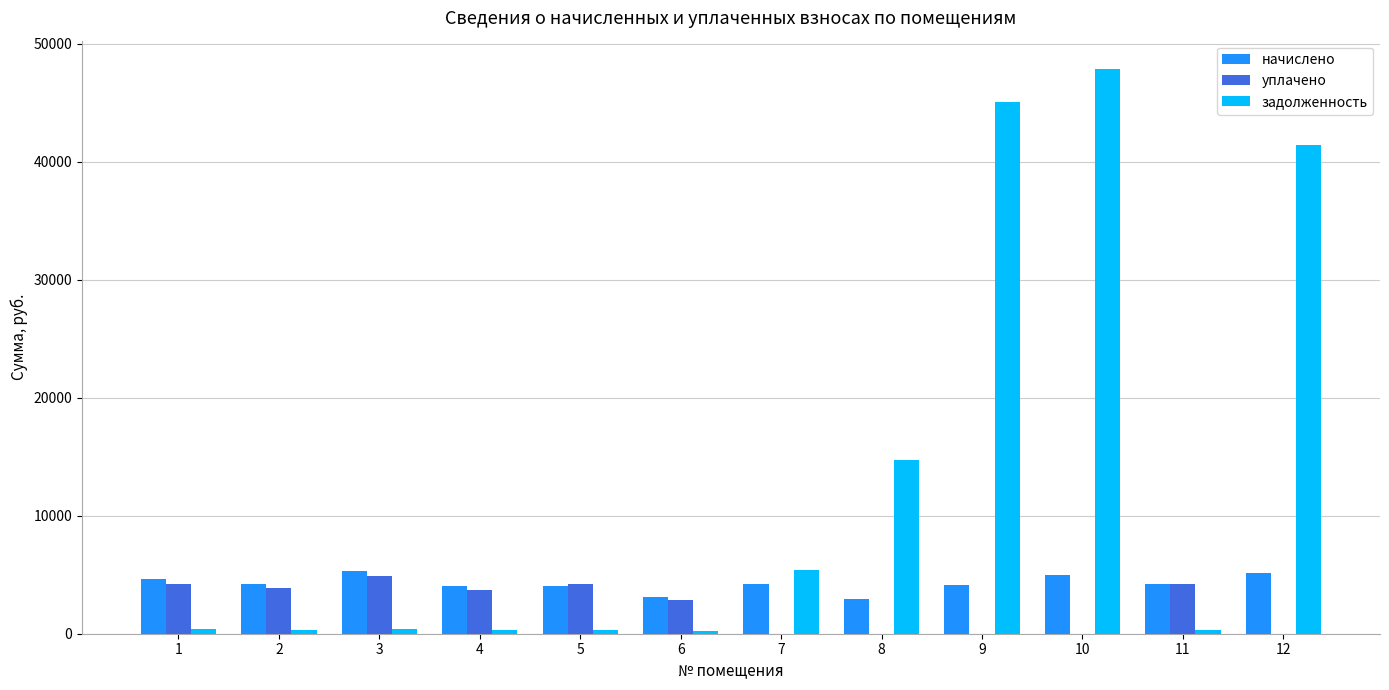

True or false: начислено has a value of 5105.9 at 12.

True